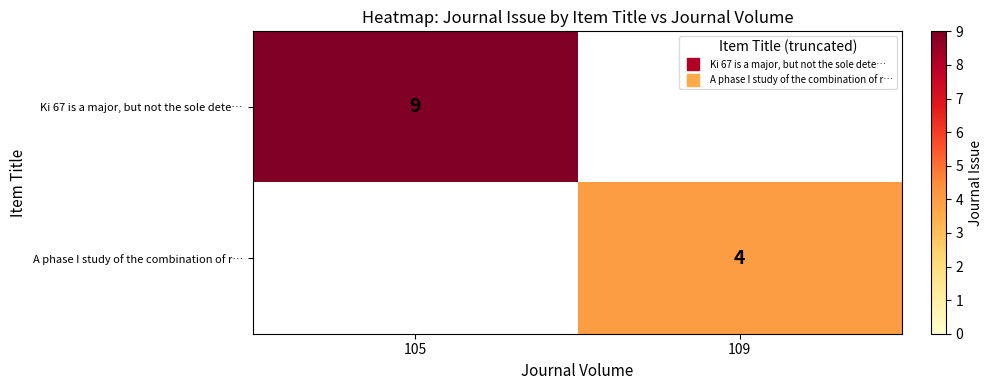

Which series has the largest total across all categories?

Ki 67 is a major, but not the sole dete…